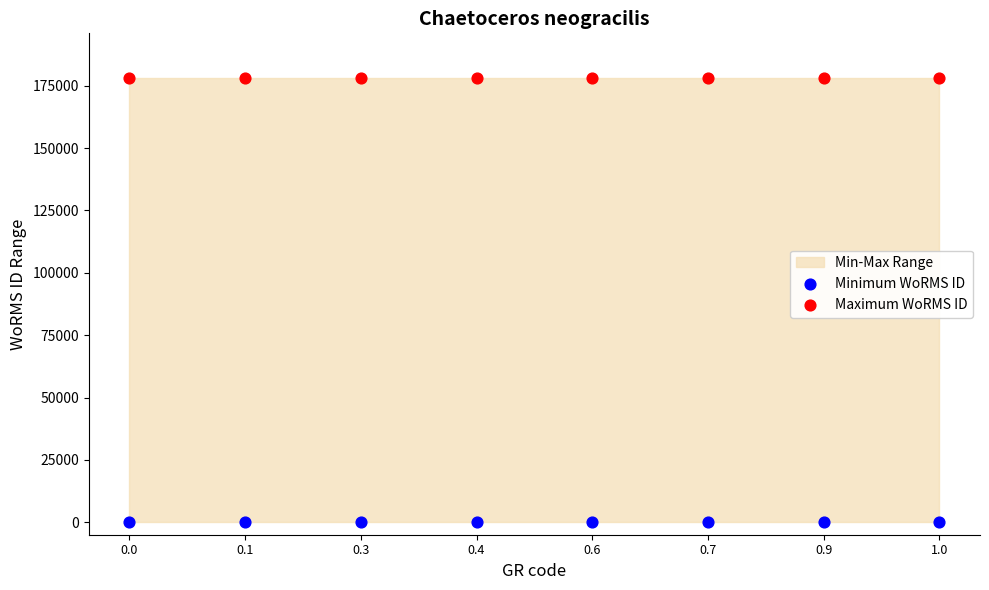

Which series reaches the minimum Y coordinate?

Minimum WoRMS ID